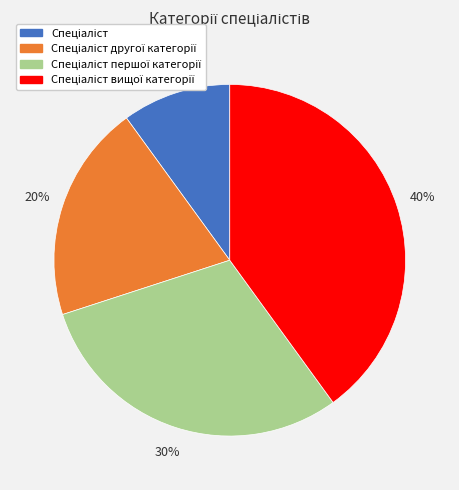

To the nearest percent, what is the average slice percentage?

25%